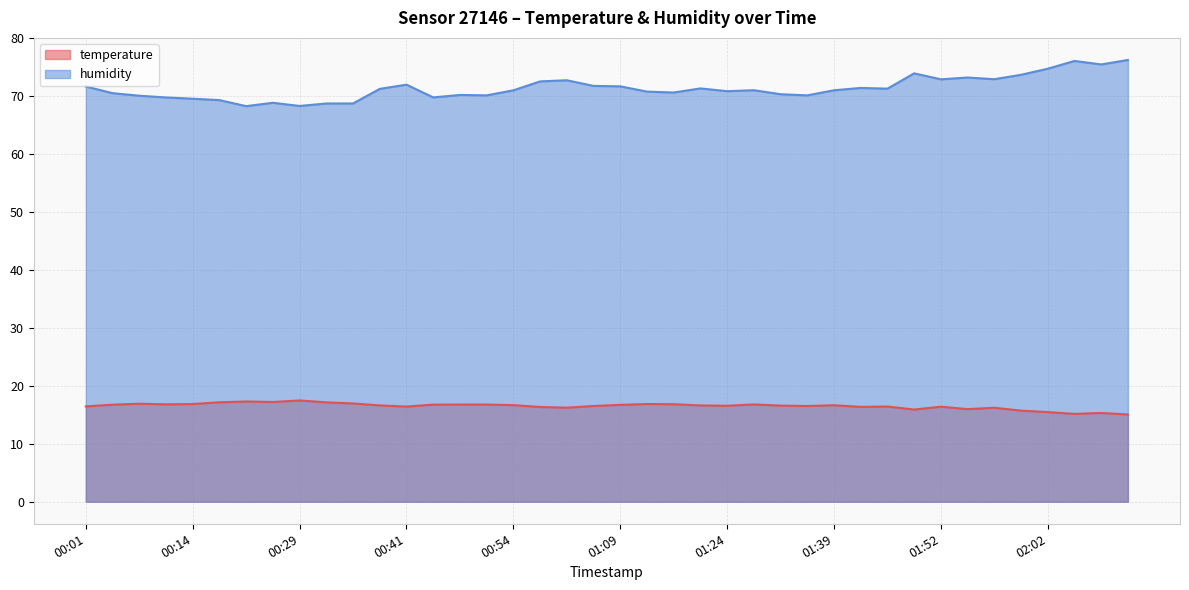

What is the label of the 1st point from the left?

00:01